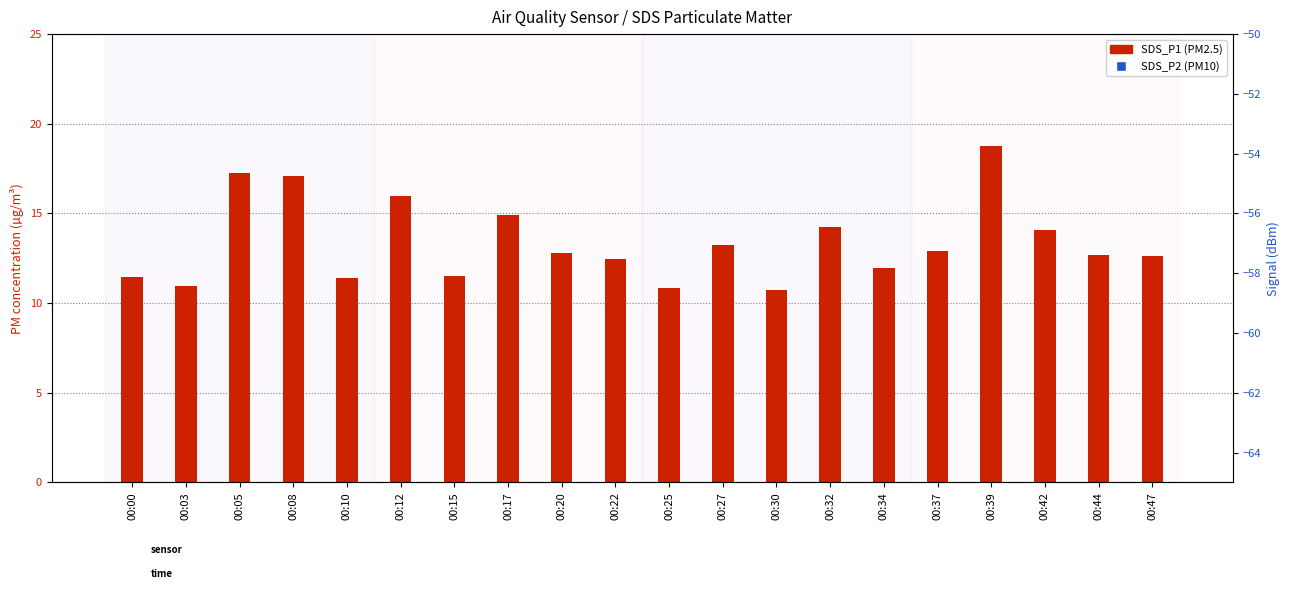

At which category is the sum across all series the highest?

00:39